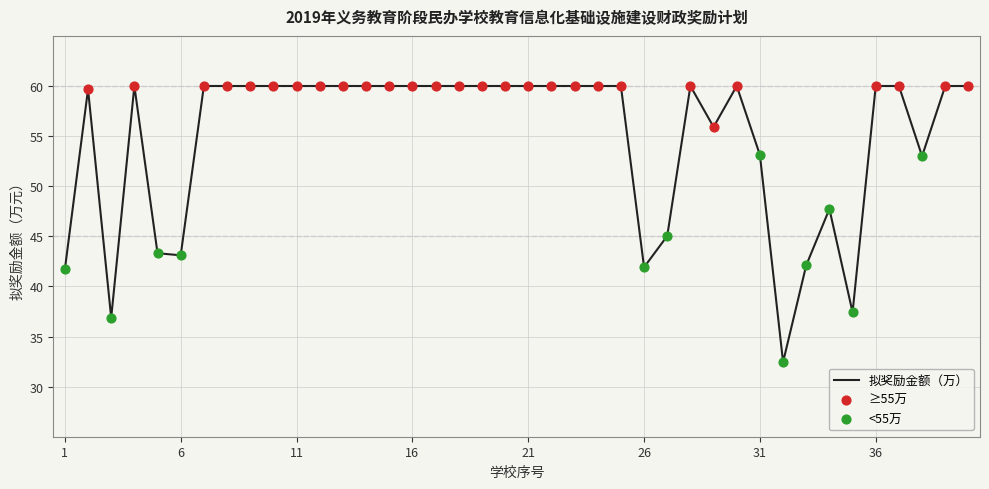

What is the smallest value displayed?

32.5